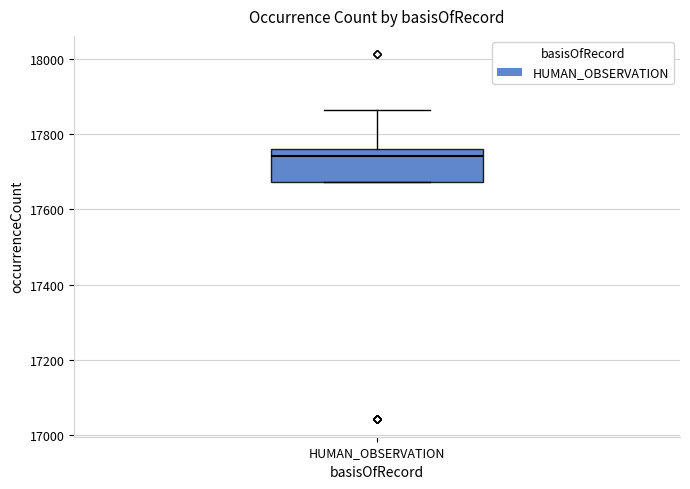

Transcribe this box plot: give where the median line is, the range the box spans, and where the two whiskers end, as read against the y-axis. The values are not printed on the chart, so give them approximately, as read against the axis.

median 17740, box 17680 to 17760, whiskers 17680 to 17860